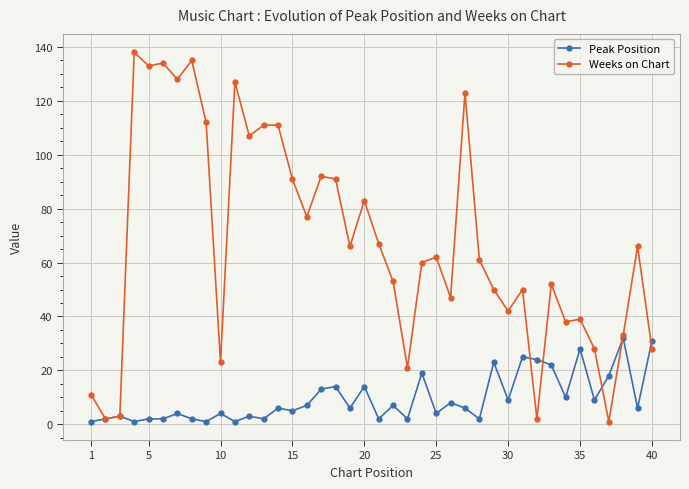

Which series has the largest range (max minus min)?

Weeks on Chart